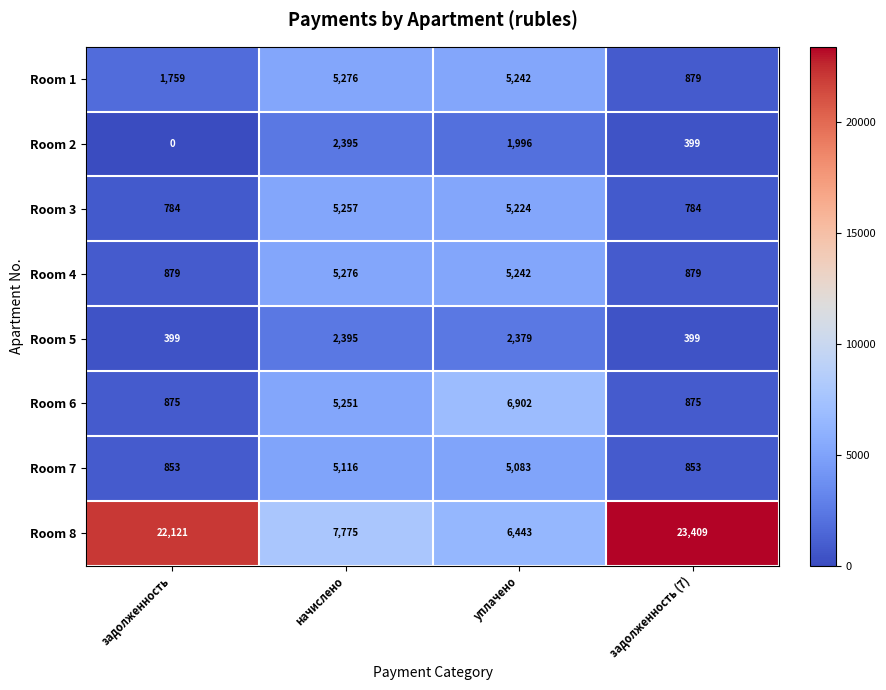

At which label does Room 2 first exceed 1996?

начислено